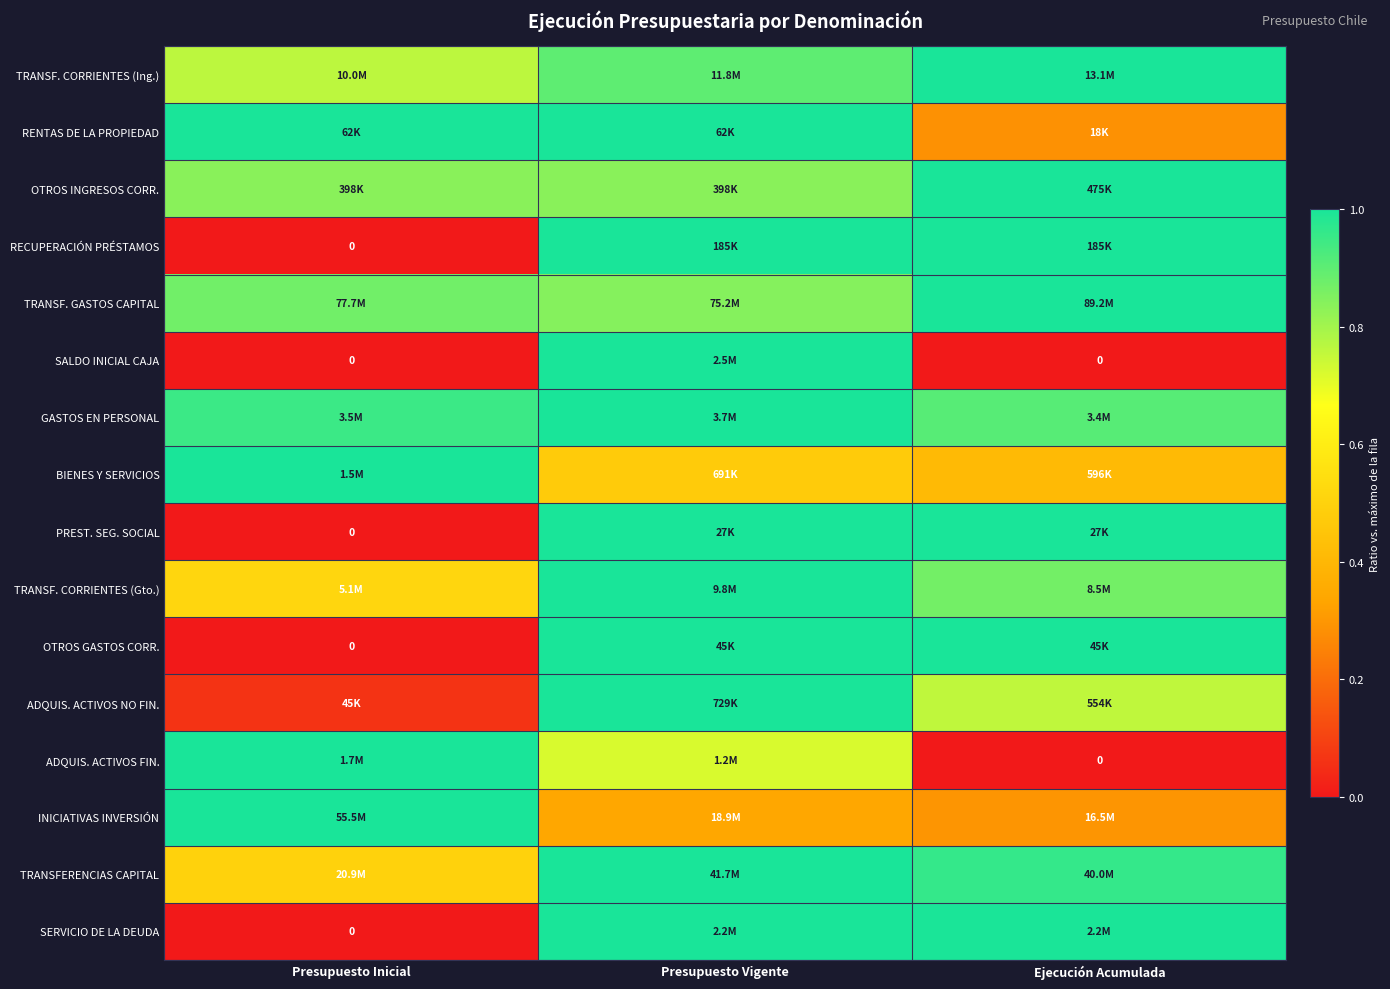

Rank the categories by TRANSFERENCIAS CAPITAL value from highest to lowest.

Presupuesto Vigente, Ejecución Acumulada, Presupuesto Inicial